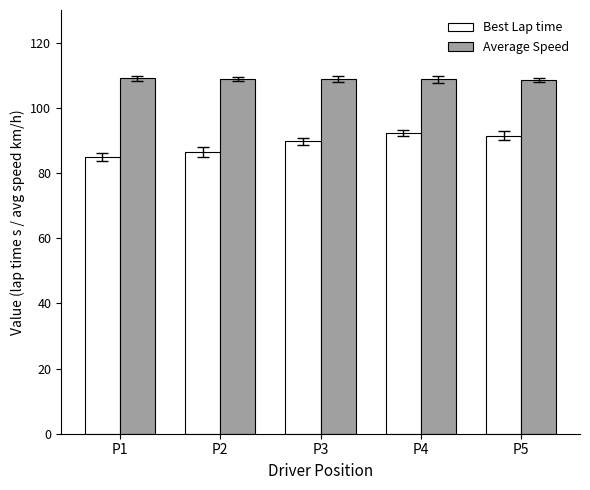

Which series has the widest spread of values?

Best Lap time